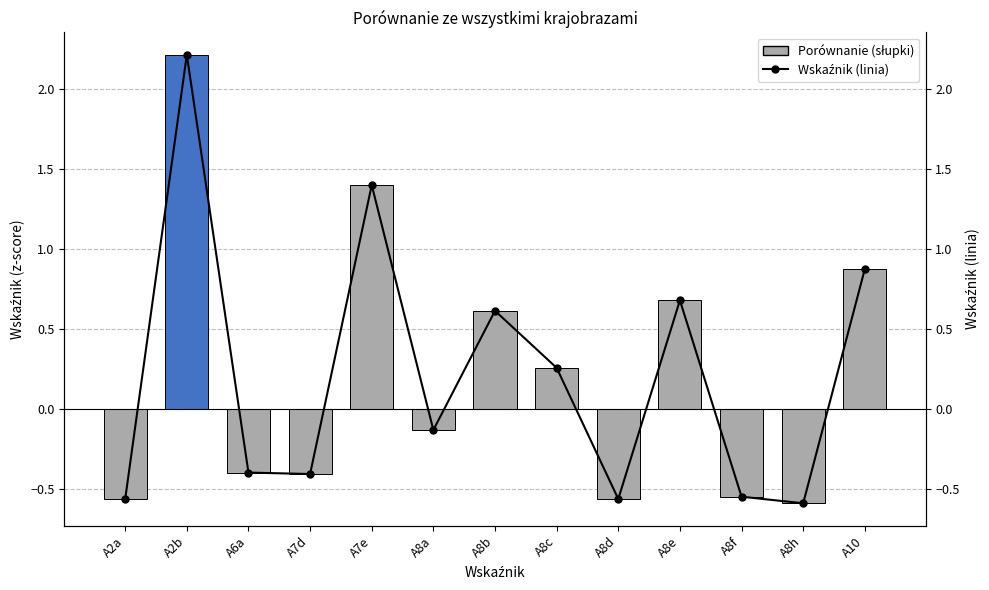

At which label is Wskaźnik (linia) closest to 0?

A8a